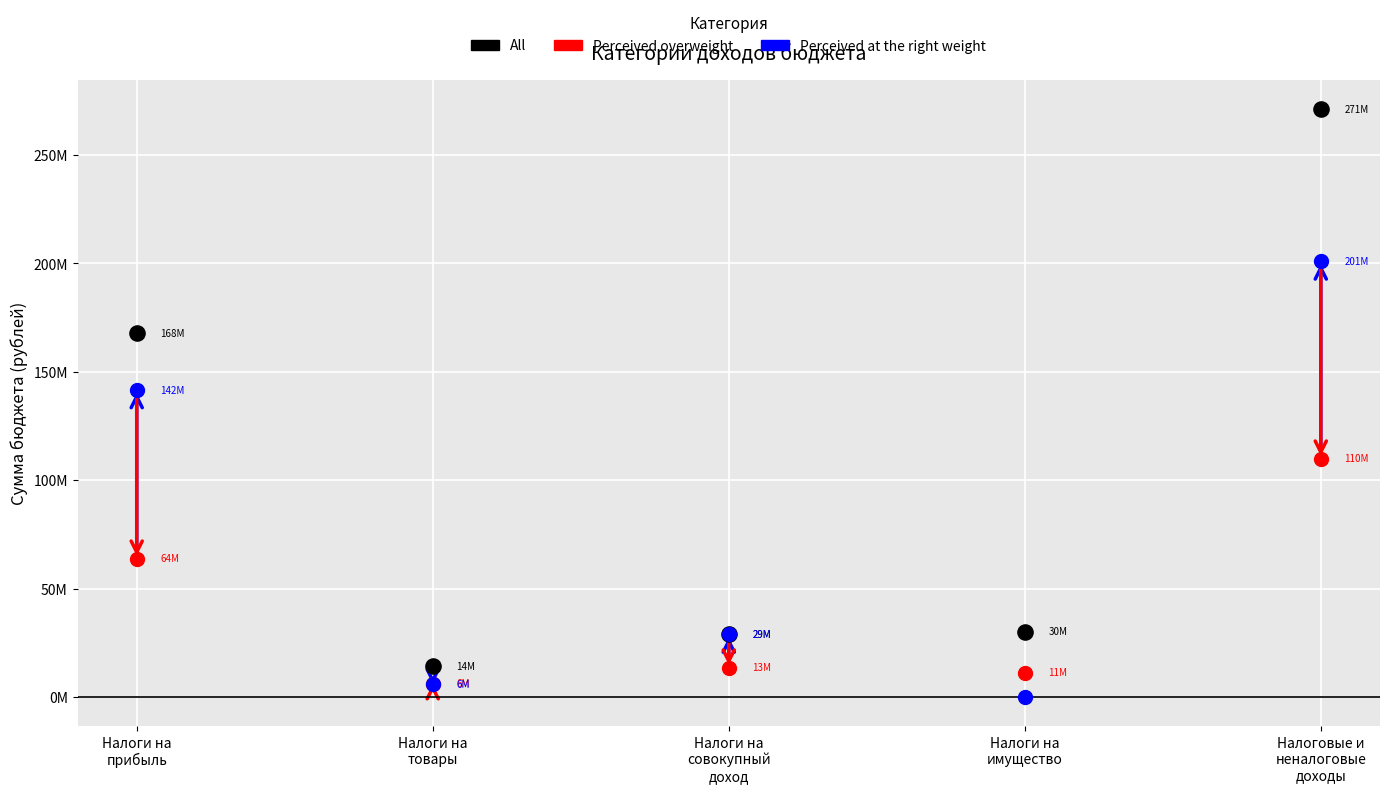

Which series contains the lowest Y value?

Perceived at the right weight